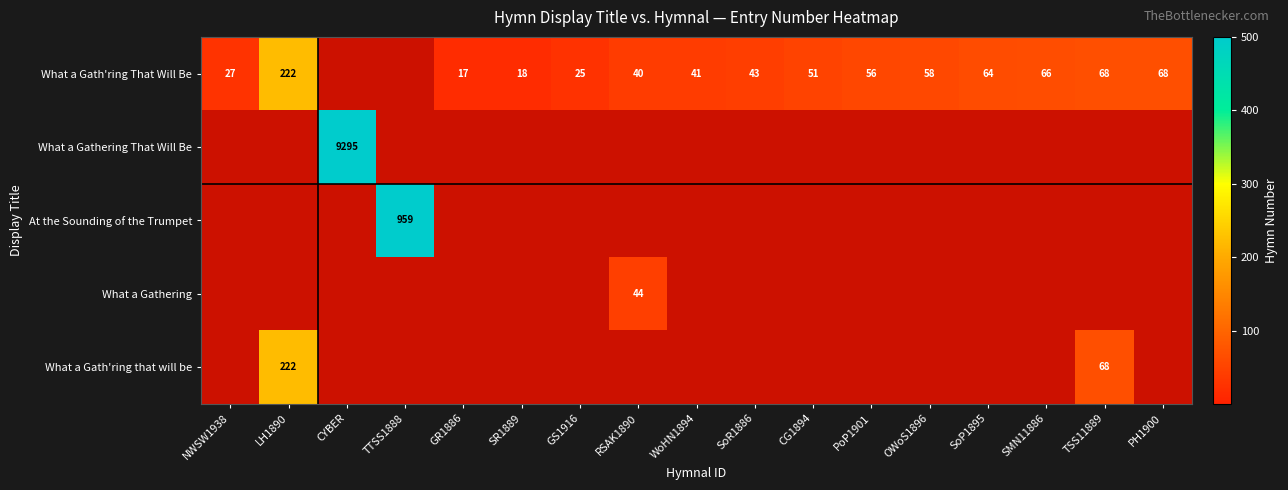

Which has a higher value, WoHN1894 or OWoS1896?

OWoS1896